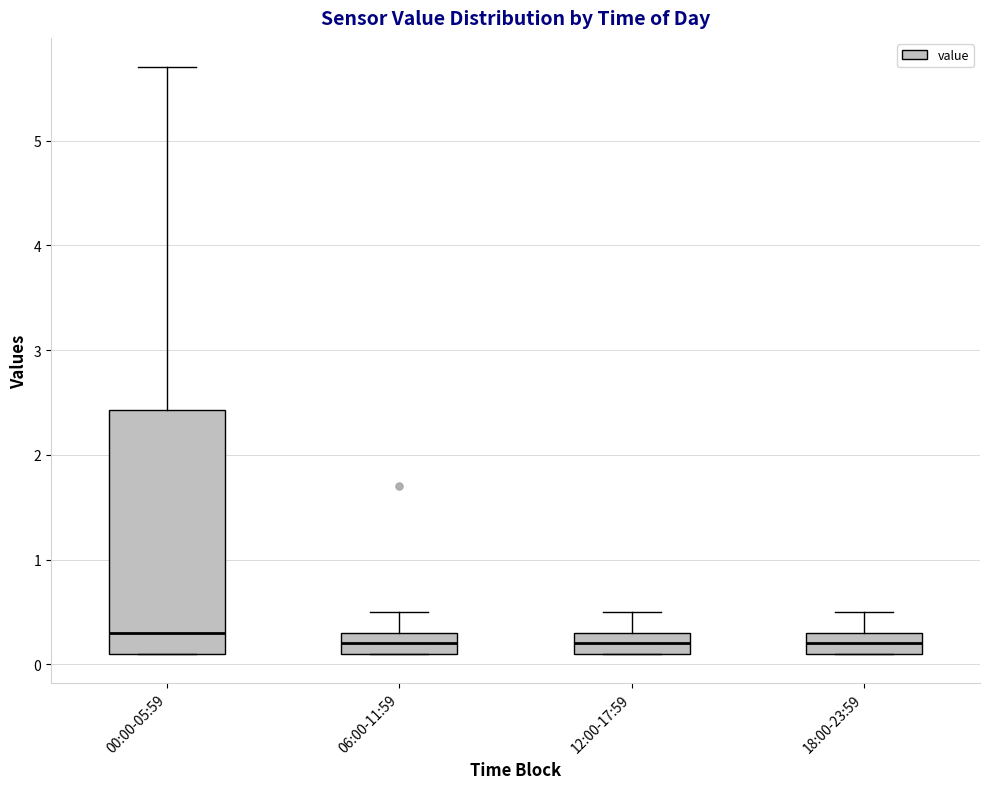

Reading left to right, read every box against the y-axis: the position of its median line, the range the box covers, and the ends of its whiskers. The values are not printed on the chart, so give them approximately, as read against the axis.

00:00-05:59: median 0.3, box 0.1 to 2.4, whiskers 0.1 to 5.7
06:00-11:59: median 0.2, box 0.1 to 0.3, whiskers 0.1 to 0.5
12:00-17:59: median 0.2, box 0.1 to 0.3, whiskers 0.1 to 0.5
18:00-23:59: median 0.2, box 0.1 to 0.3, whiskers 0.1 to 0.5